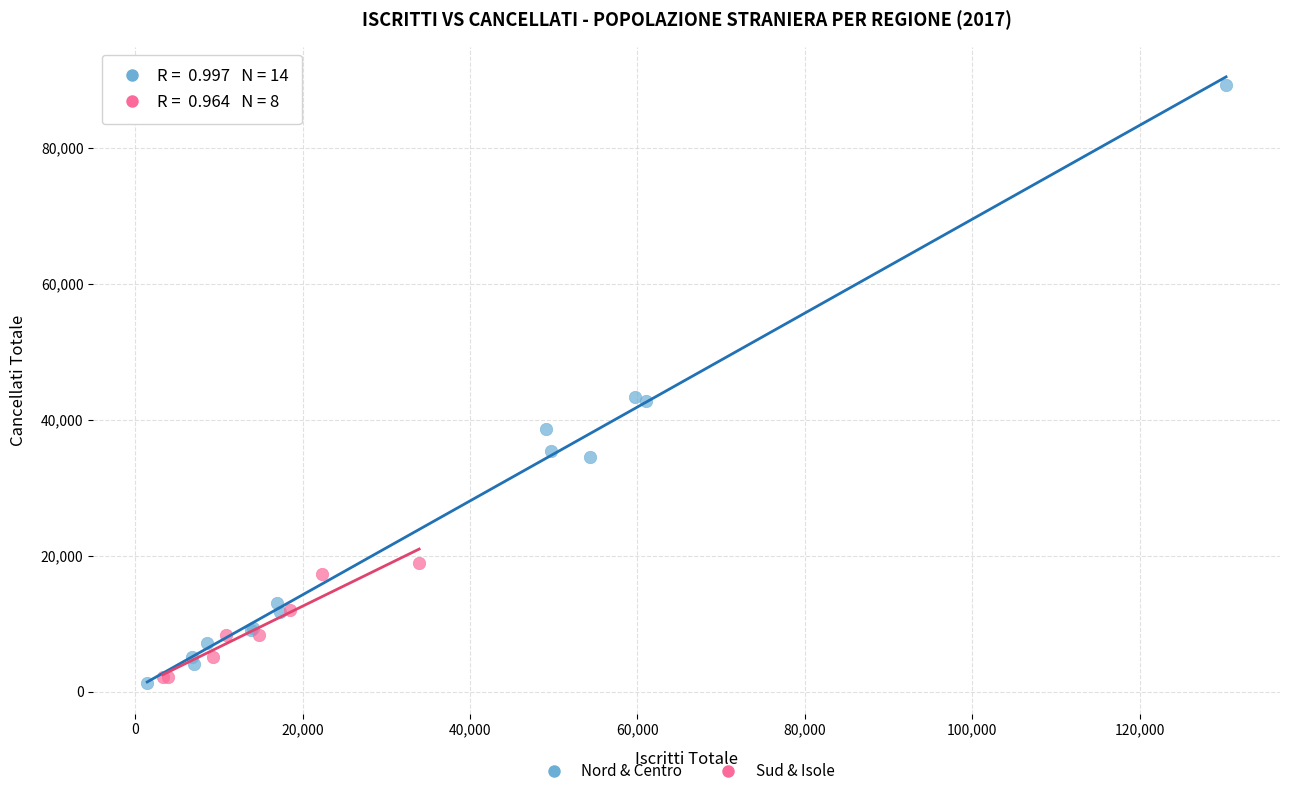

Which series has the largest Y range (max minus min)?

Nord & Centro